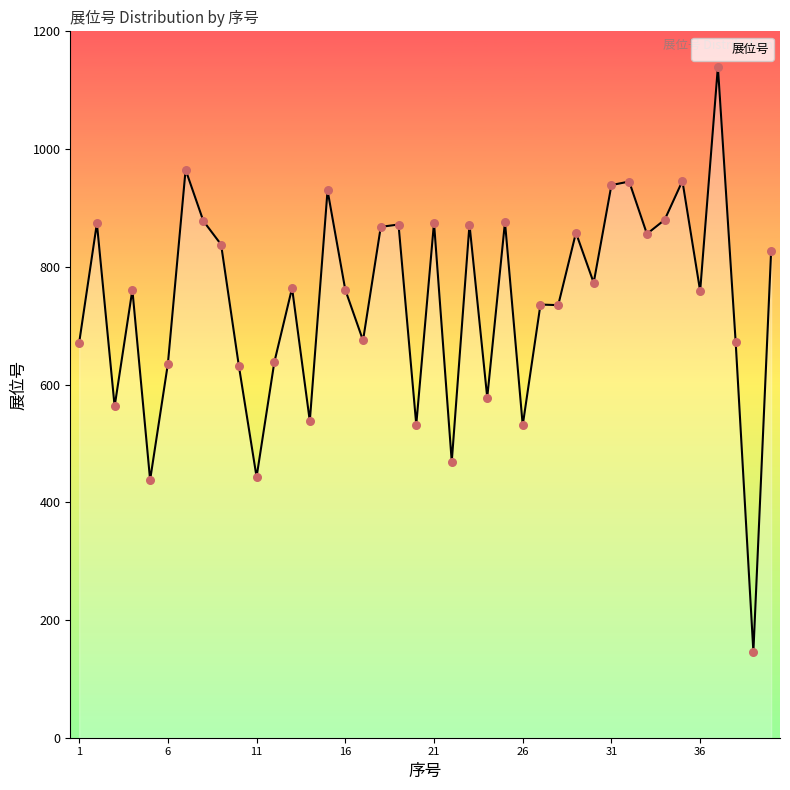

What is the smallest value displayed?

146